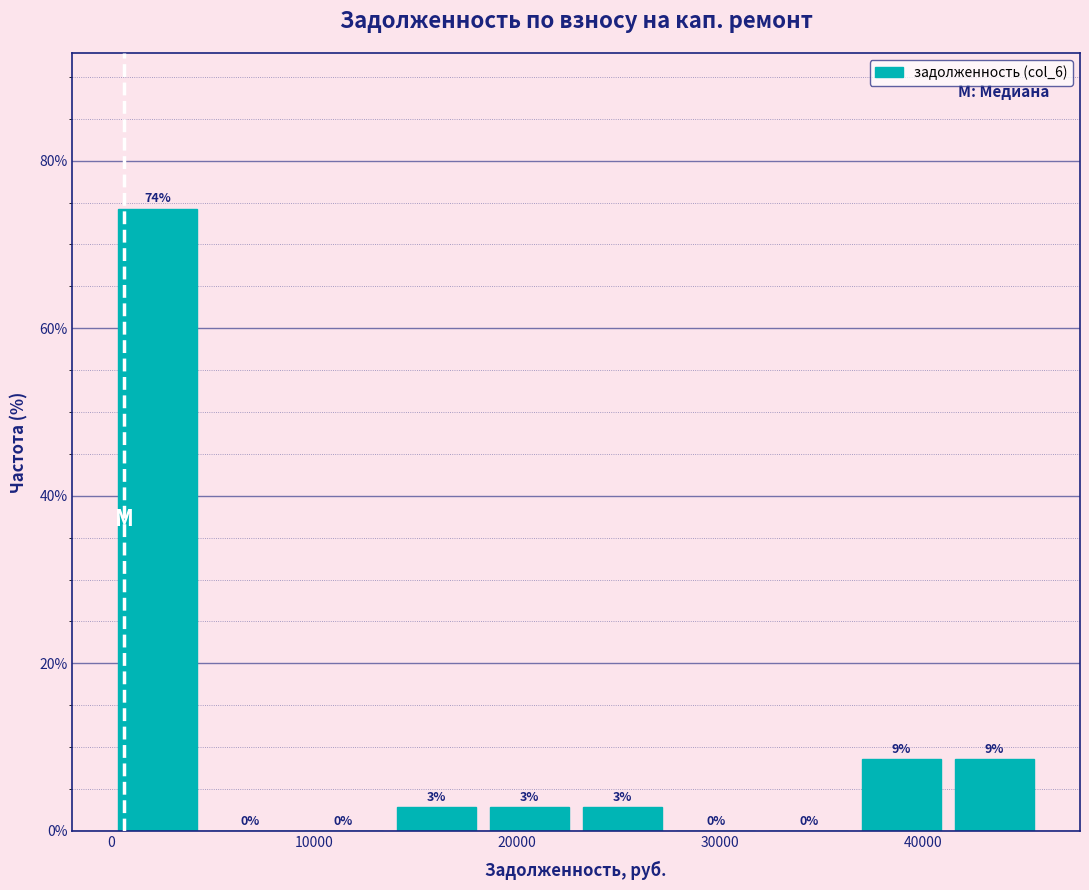

Which range on the x-axis has the tallest bar?

0 to 5000